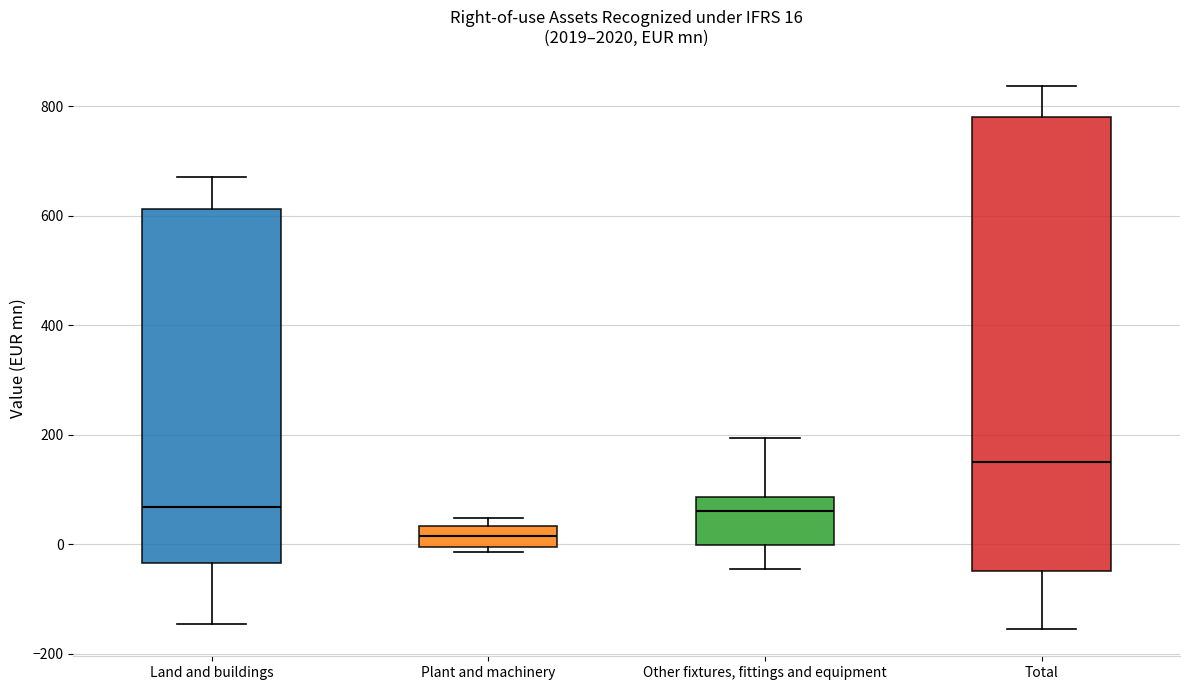

Comparing the boxes themselves (not the whiskers), which one is the tallest?

Total